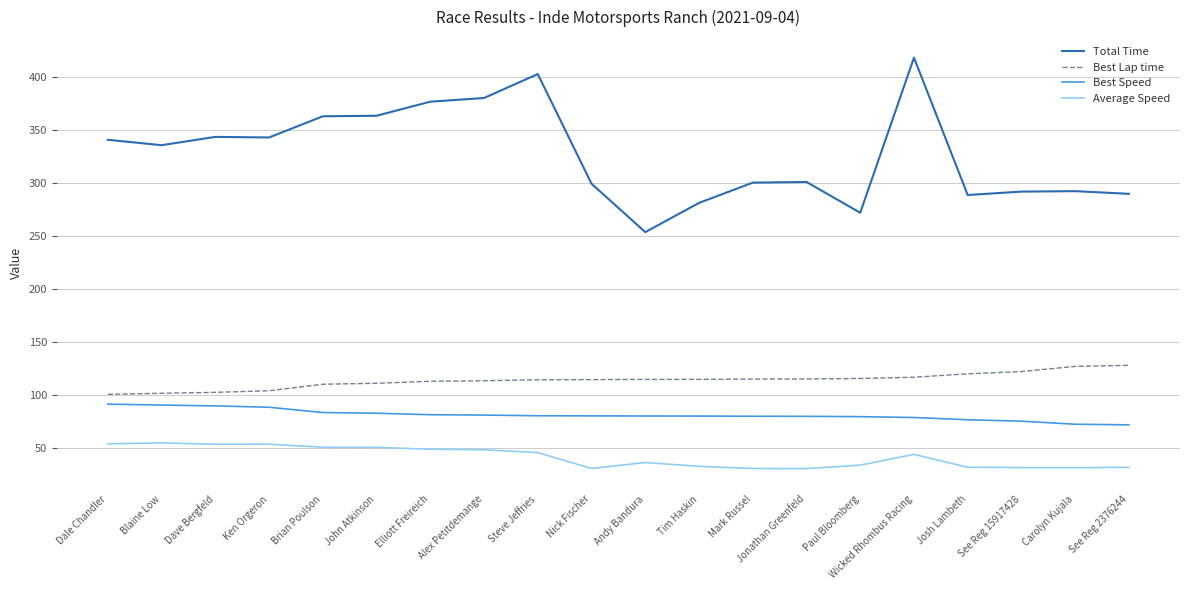

True or false: Best Lap time and Total Time cross at least once.

False